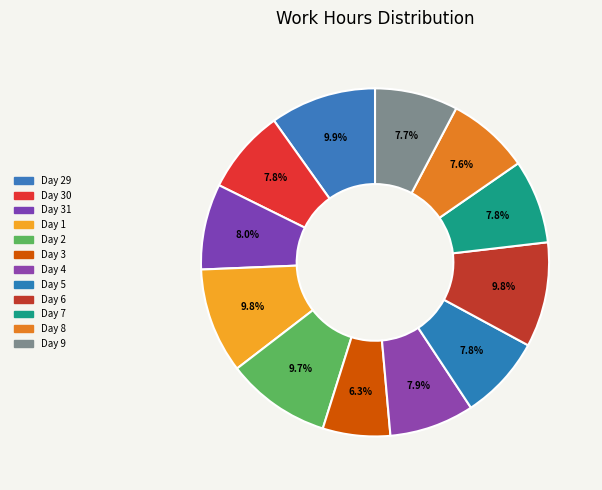

Which category has the smallest portion of the pie?

Day 3